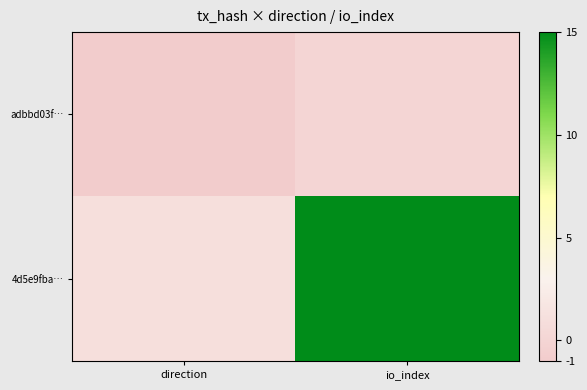

At io_index, list the series in order from largest to smallest.

4d5e9fba…, adbbd03f…